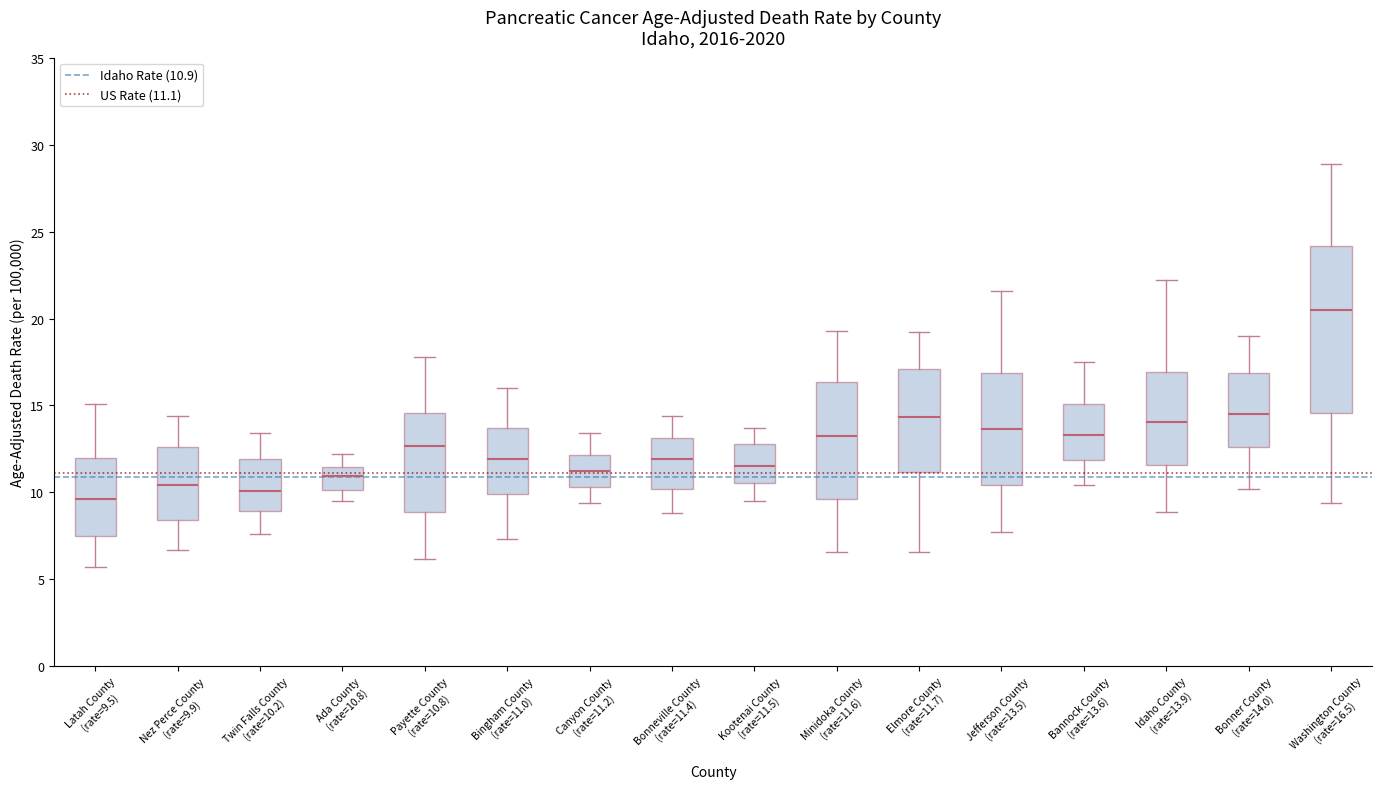

Where does the median line of the box for Canyon County (rate=11.2) sit on the y-axis? The values are not printed on the chart, so give them approximately, as read against the axis.

11.0